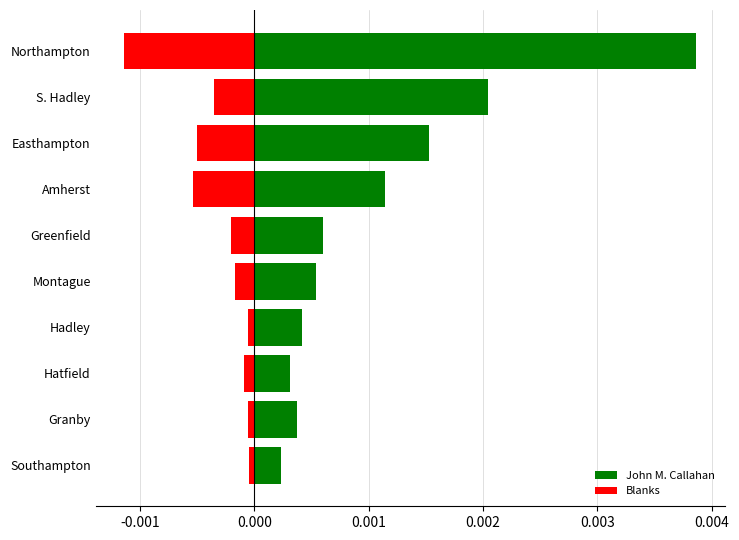

The value of John M. Callahan at Northampton is 0.0. True or false?

False